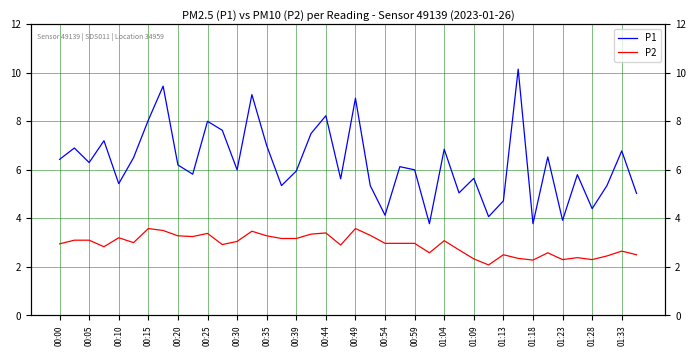

At which category does the chart reach its minimum across all series?

29